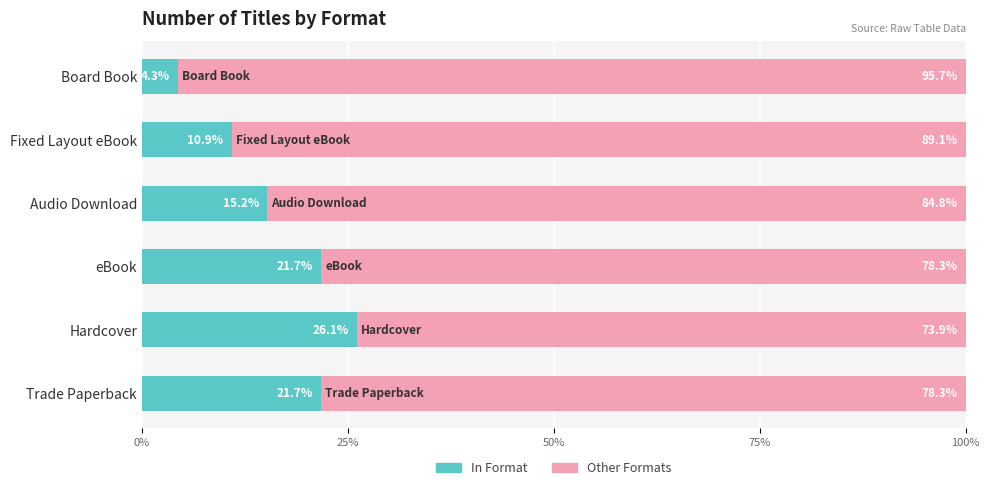

What is the total value across all series at Fixed Layout eBook?

100.0